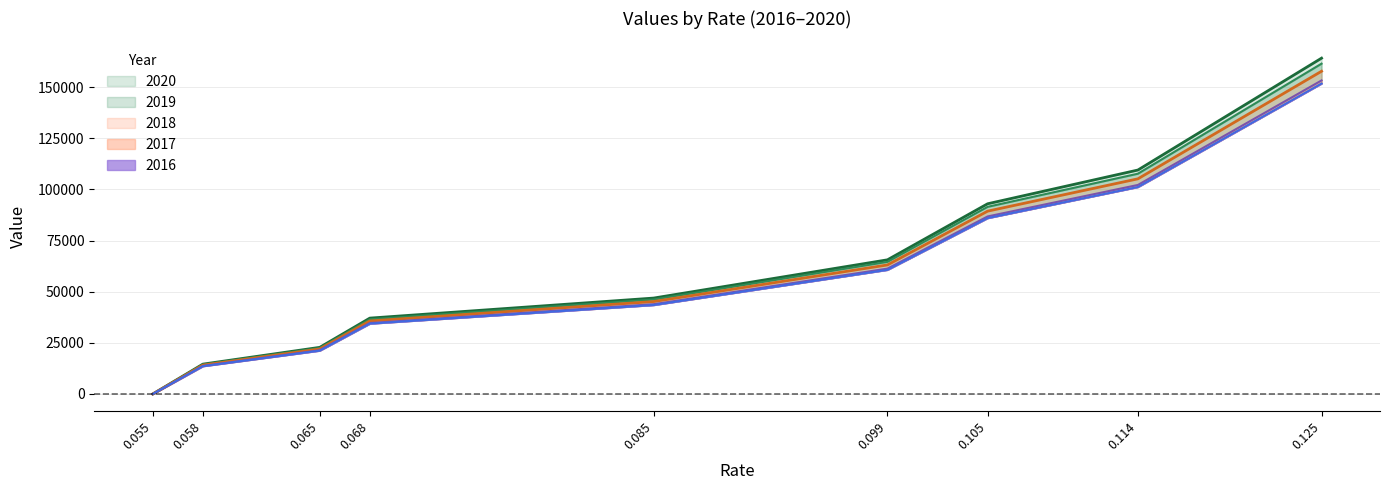

Reading left to right, what are all the values shown in this chart?

2020: 0.055=0	0.058=14601	0.065=22801	0.068=37101	0.085=46901	0.099=65601	0.105=93001	0.114=109501	0.125=164201
2019: 0.055=0	0.058=14401	0.065=22501	0.068=36501	0.085=46201	0.099=64601	0.105=91501	0.114=107701	0.125=161501
2018: 0.055=0	0.058=14101	0.065=22001	0.068=35701	0.085=45201	0.099=63101	0.105=89401	0.114=105201	0.125=157801
2017: 0.055=0	0.058=13701	0.065=21401	0.068=34701	0.085=43901	0.099=61301	0.105=86801	0.114=102201	0.125=153301
2016: 0.055=0	0.058=13601	0.065=21201	0.068=34401	0.085=43501	0.099=60701	0.105=86001	0.114=101201	0.125=151801